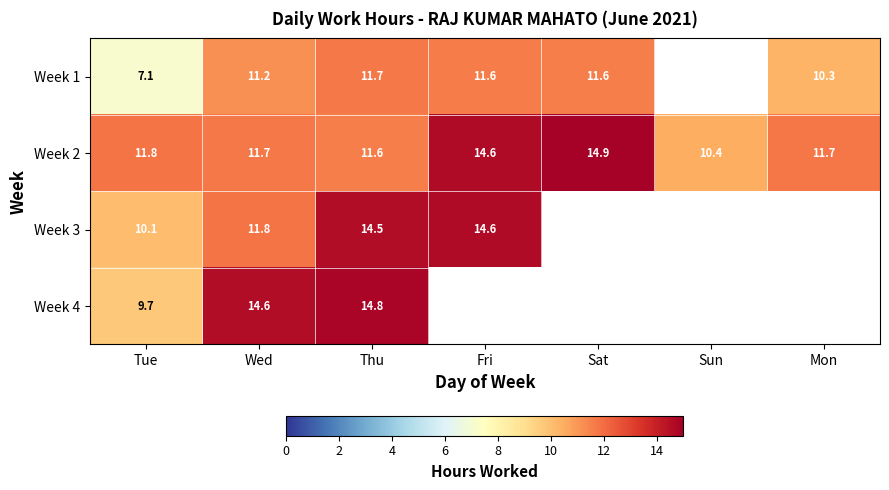

What is the total value across all series at Thu?

52.6